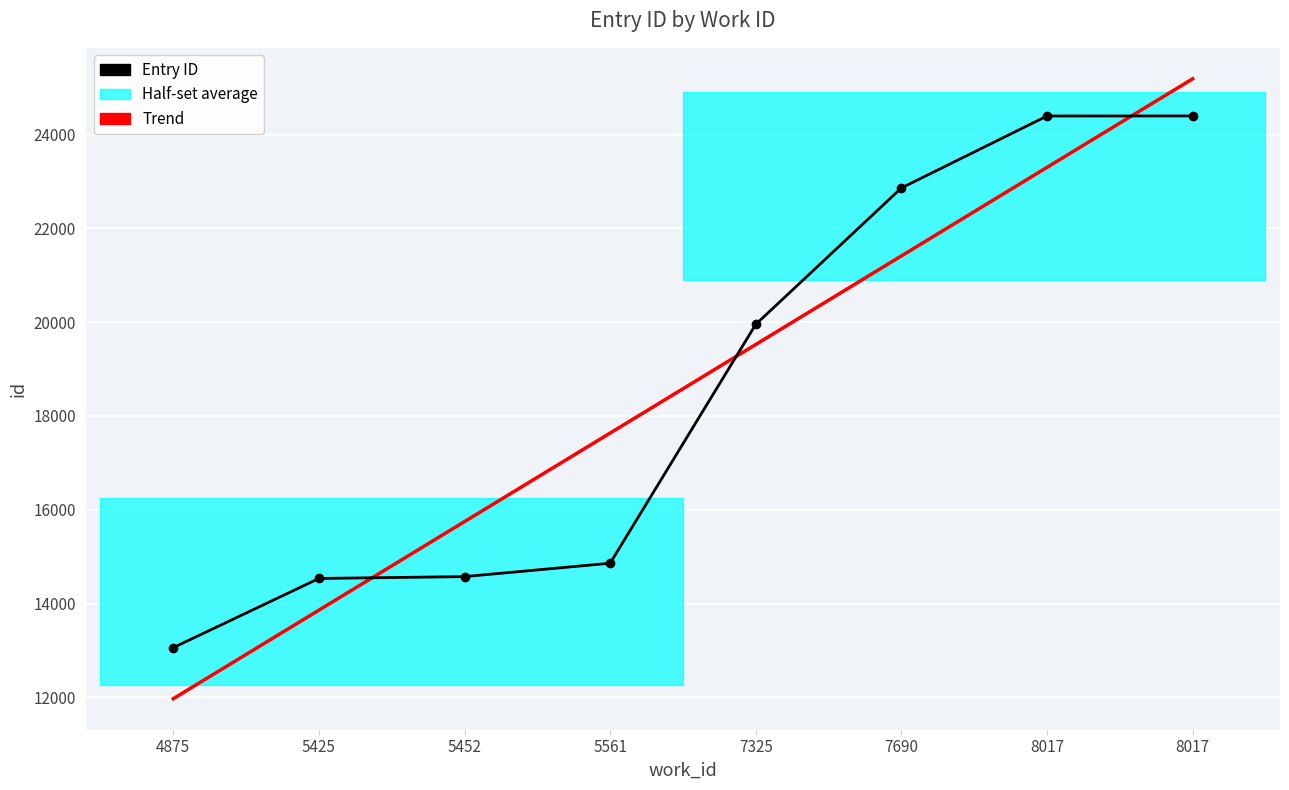

True or false: Entry ID has more than 0 interior local peaks.

False